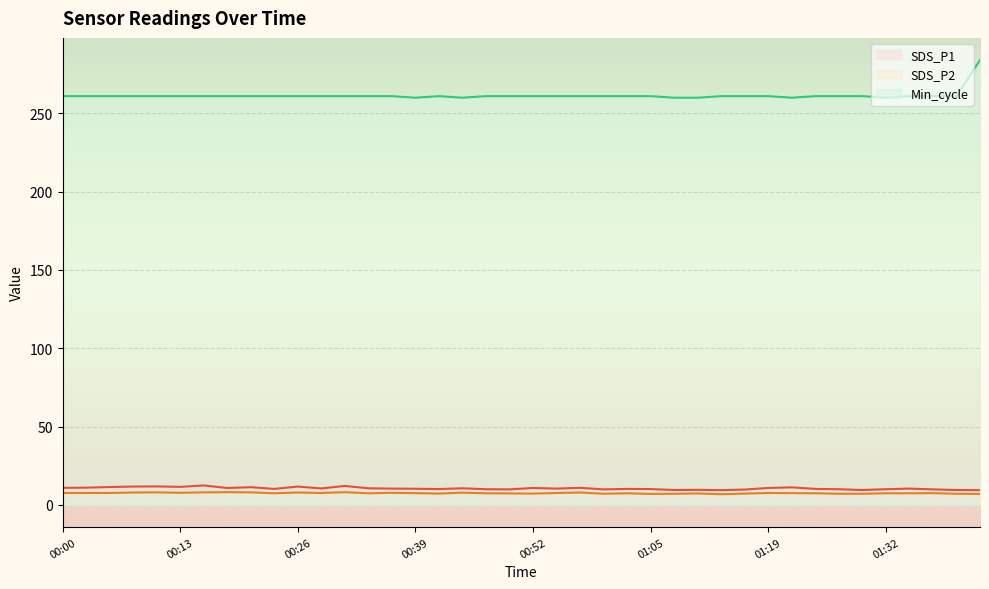

Does the chart display data point markers on the line(s)?

No